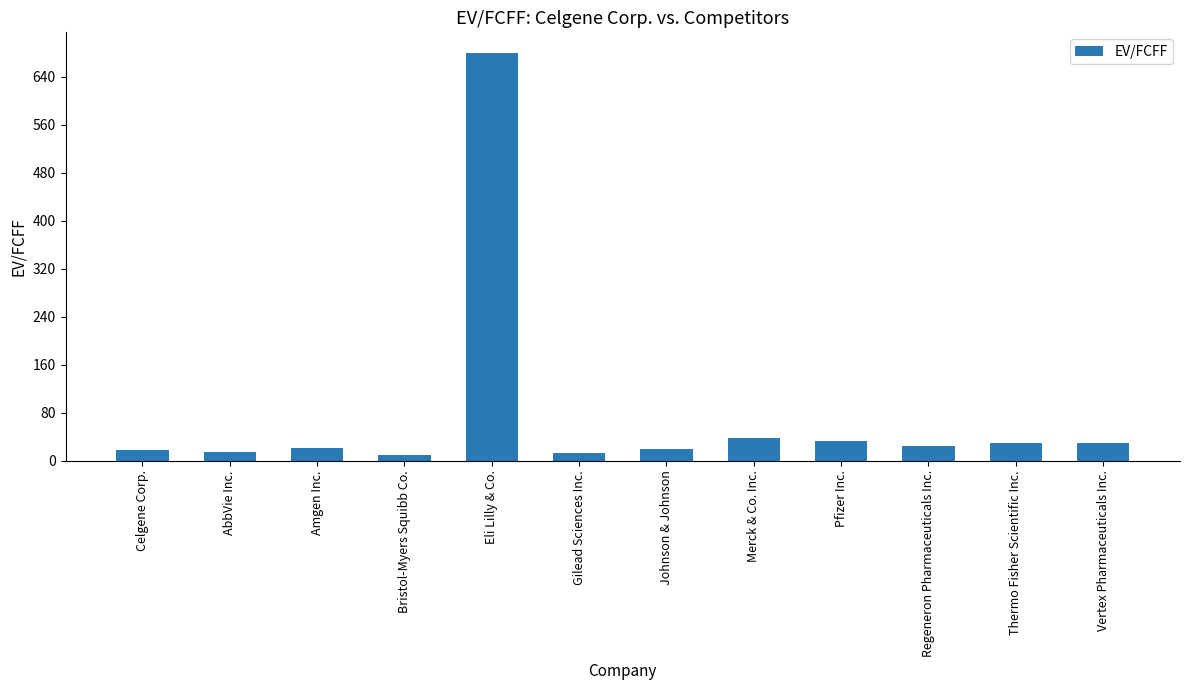

What is the approximate value at Thermo Fisher Scientific Inc.?

29.2